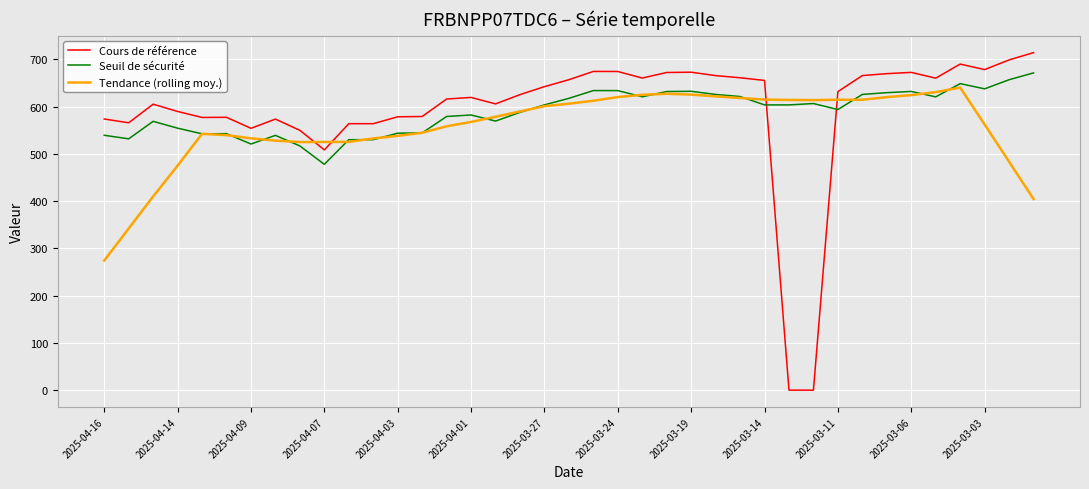

What is the sum of all Seuil de sécurité values?

22961.7